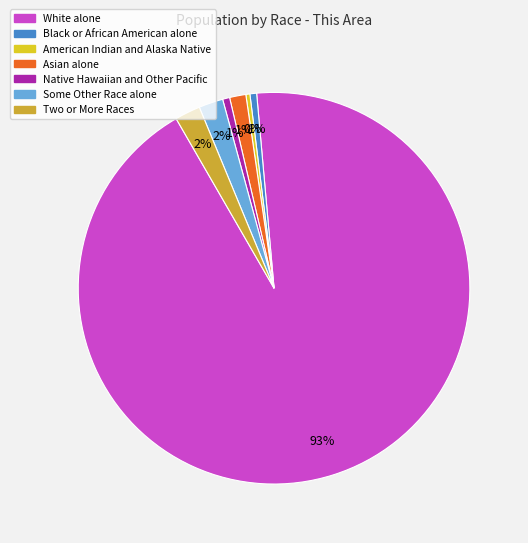

True or false: Asian alone accounts for 11% of the total.

False